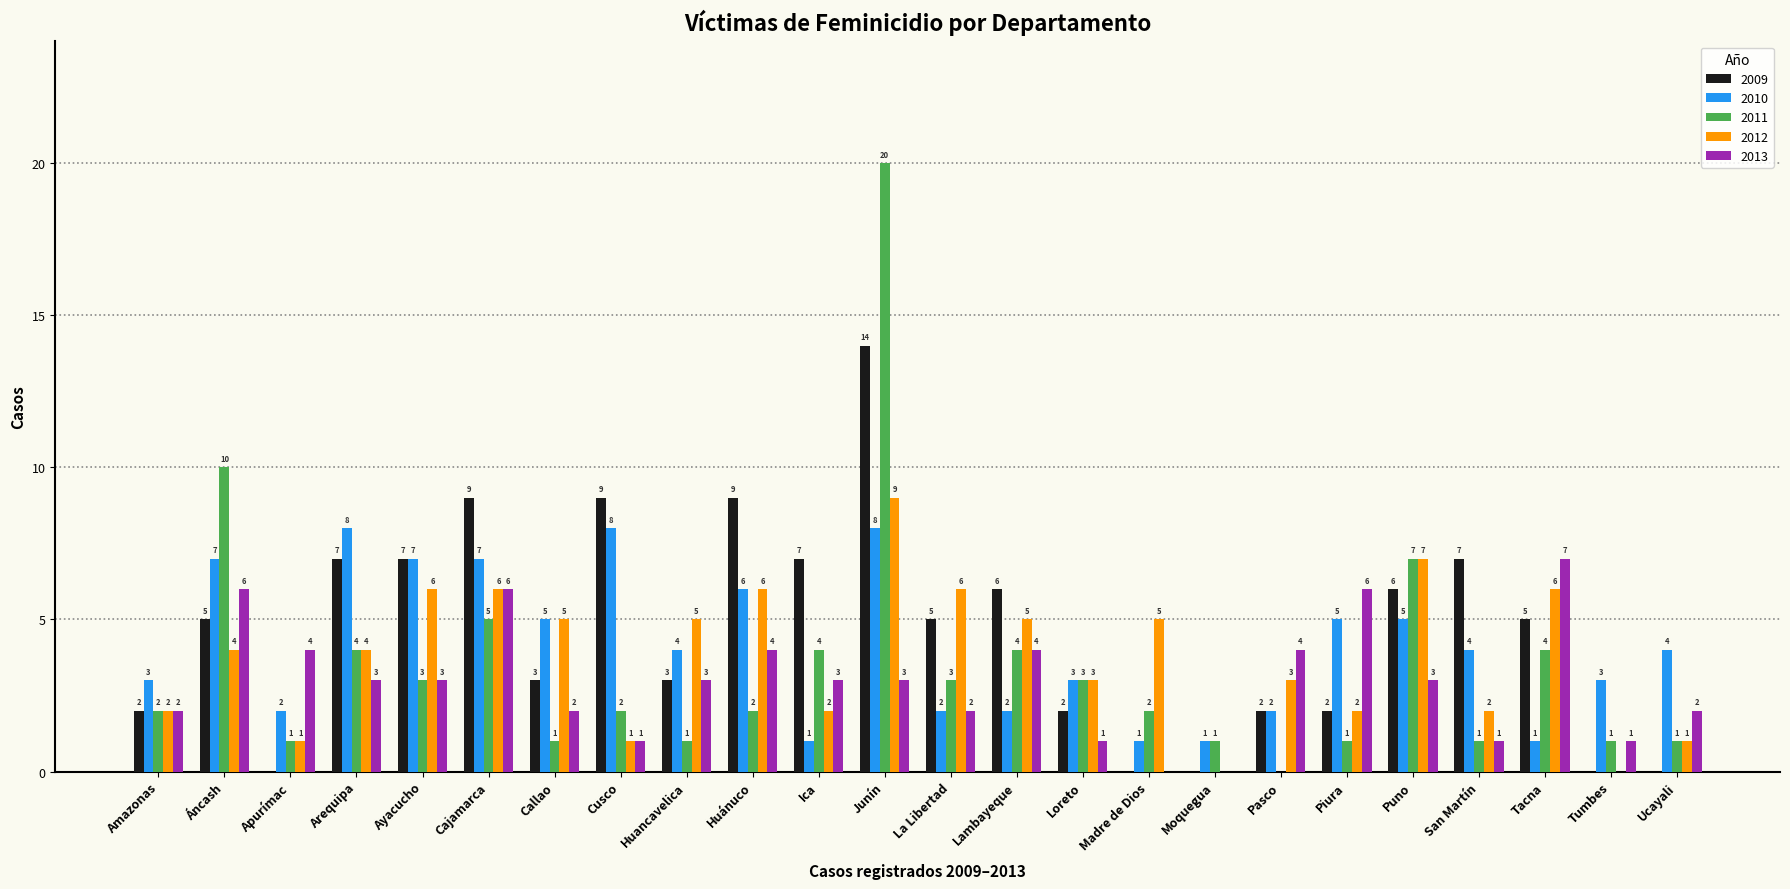

What is the sum of all 2010 values?

99